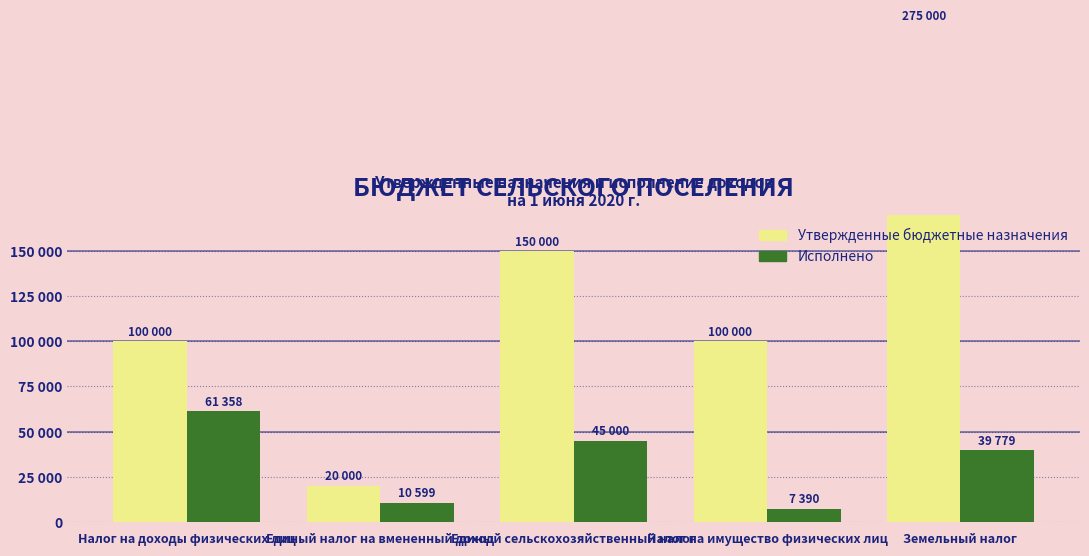

At Налог на доходы физических лиц, list the series in order from smallest to largest.

Исполнено, Утвержденные бюджетные назначения